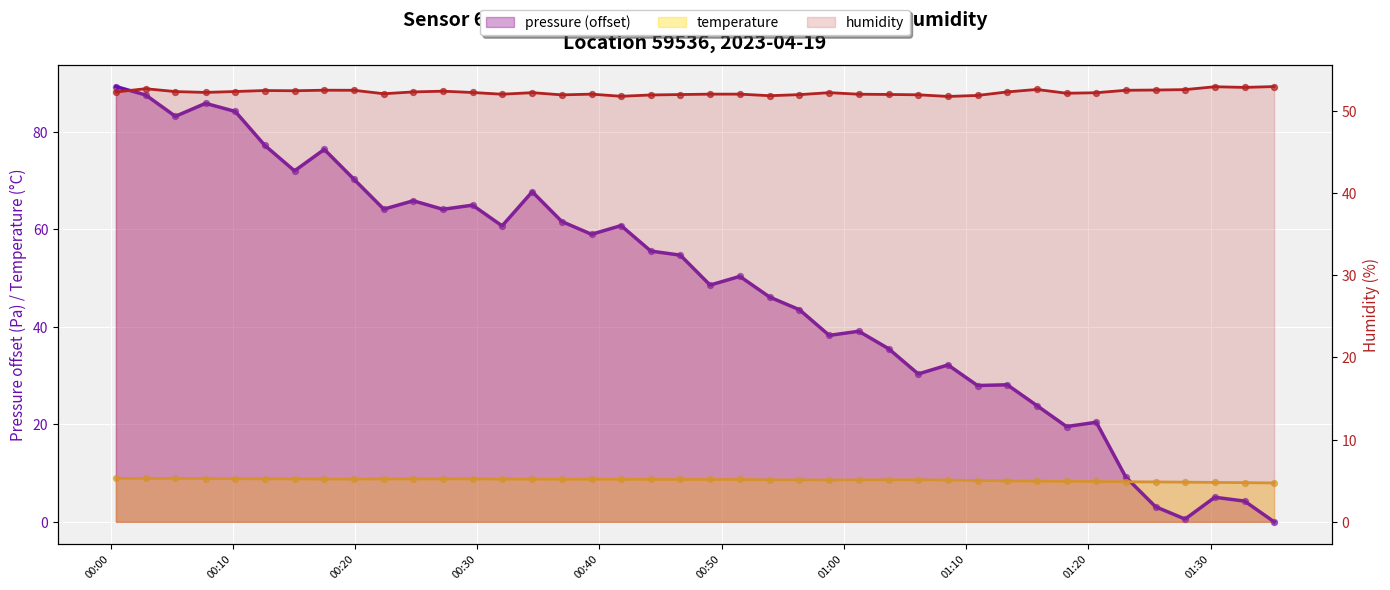

At which category is the sum across all series the highest?

00:00